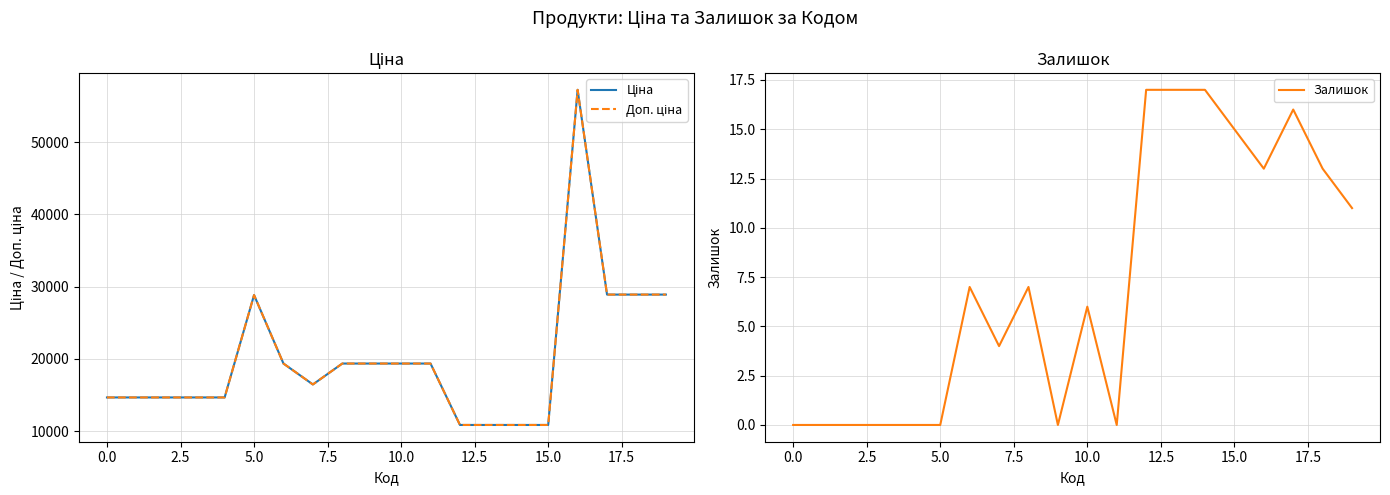

Which series has the widest spread of values?

Ціна